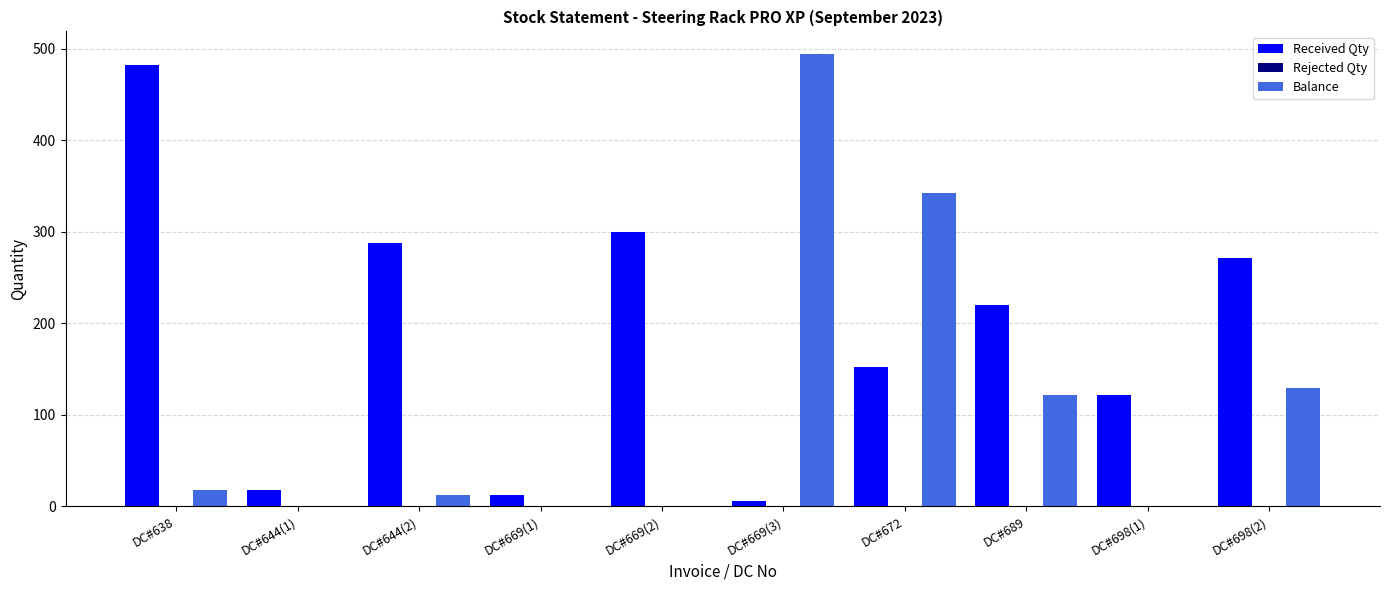

The value of Received Qty at DC#672 is 152. True or false?

True